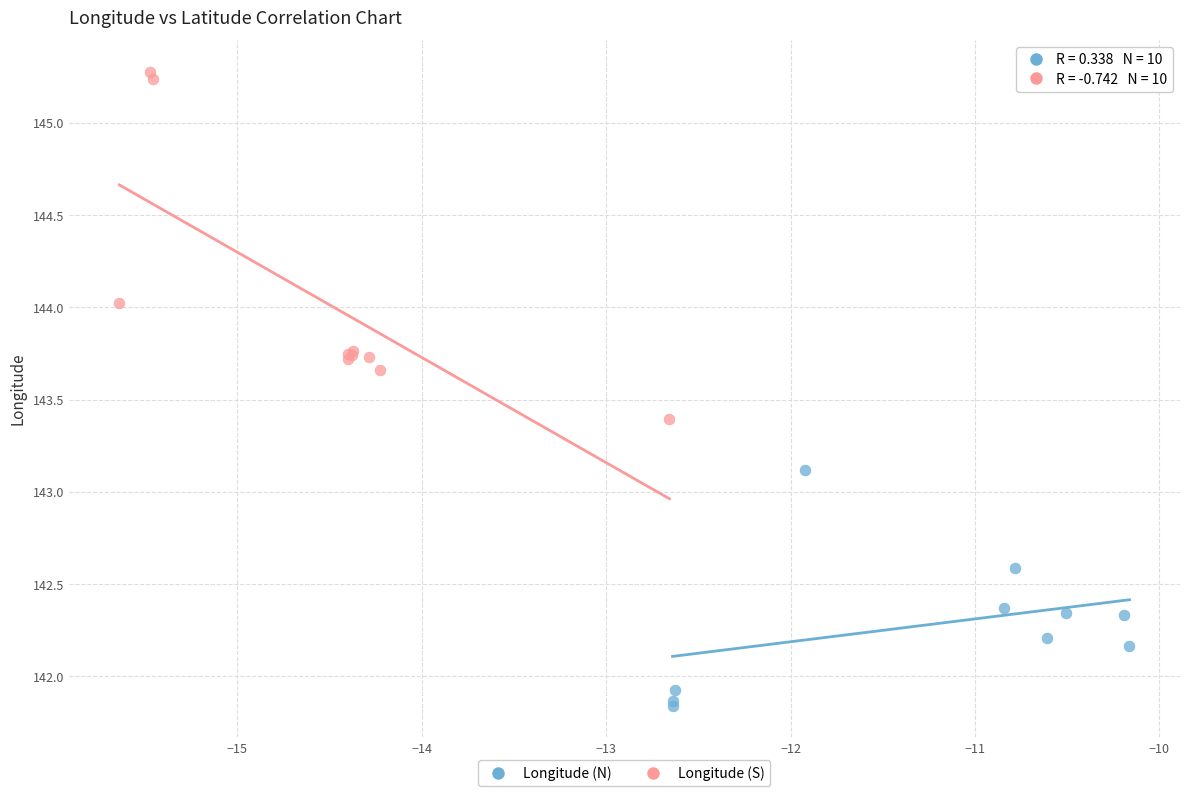

Which series contains the lowest Y value?

Longitude (N)